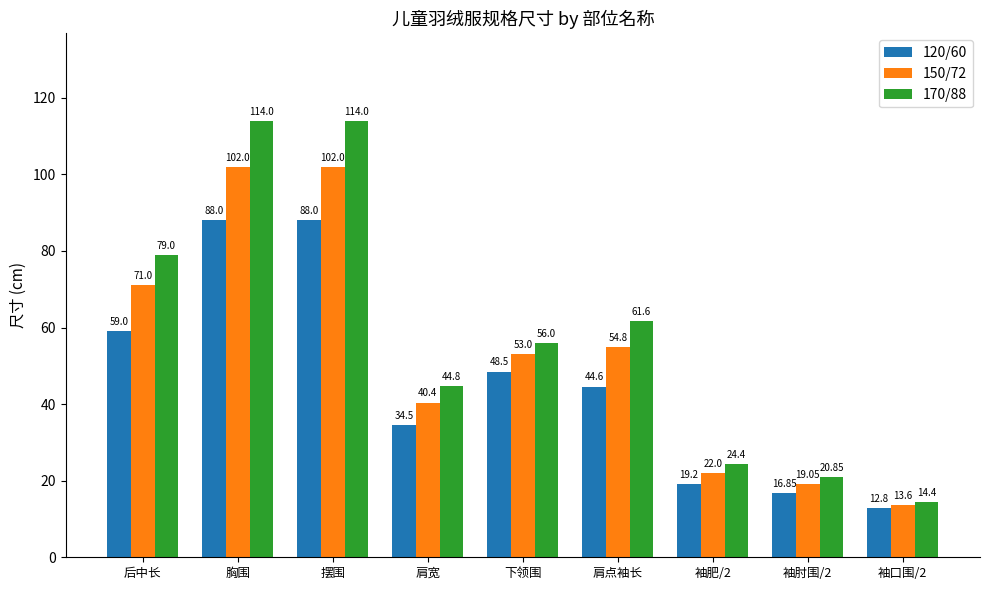

What is the approximate value of 170/88 at 袖口围/2?

14.4